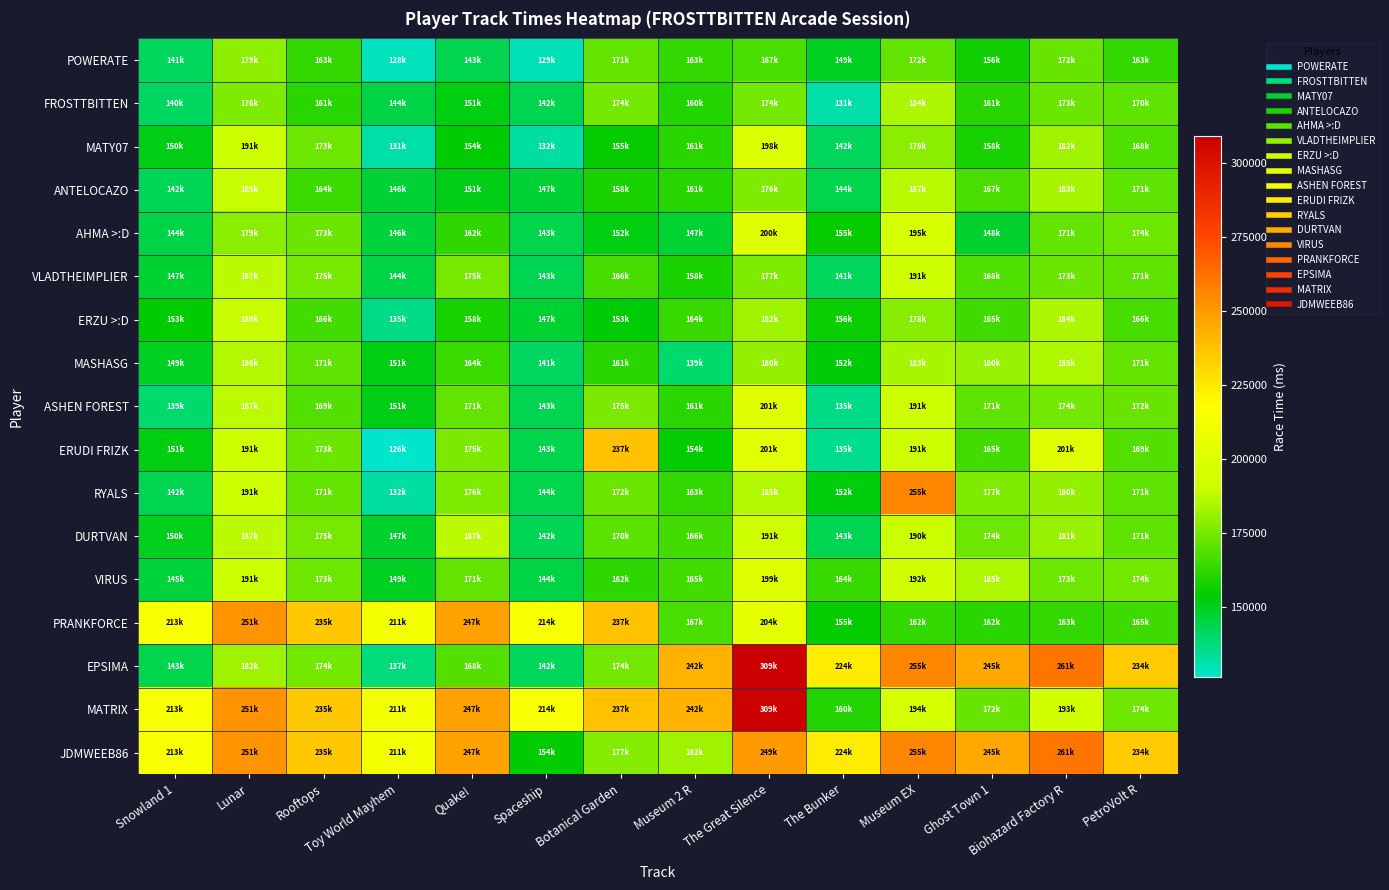

At which category is the sum across all series the highest?

The Great Silence